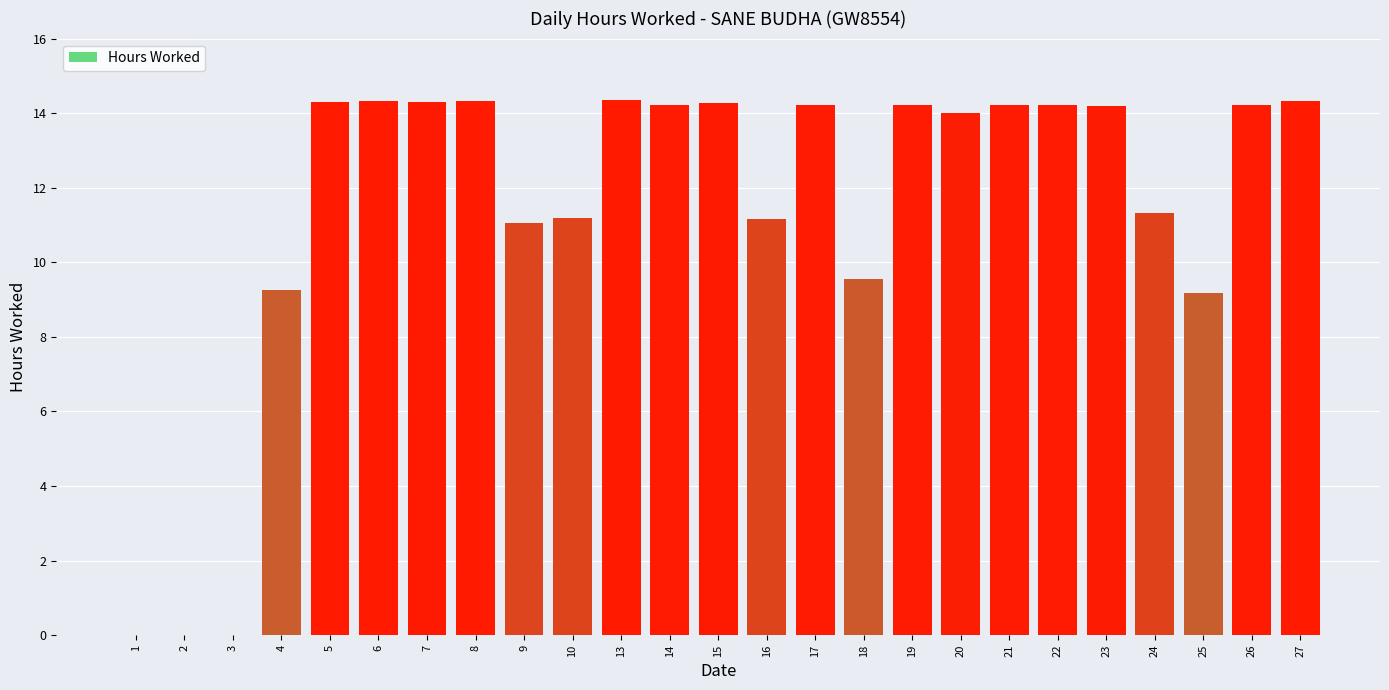

What is the maximum value shown in the chart?

14.3